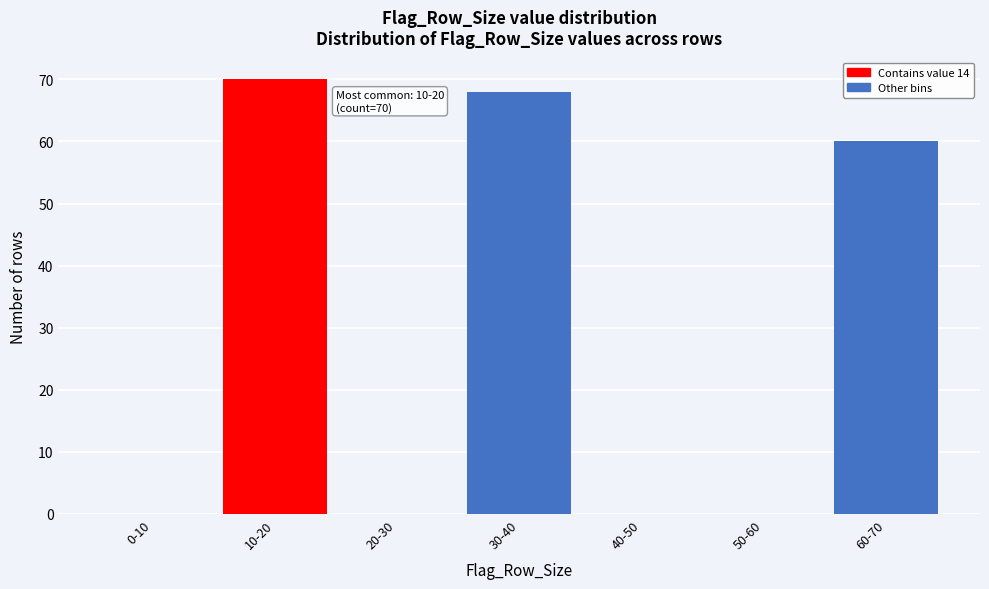

Reading right to left, transcribe all the data shown in this chart.

60-70=60	50-60=0	40-50=0	30-40=68	20-30=0	10-20=70	0-10=0